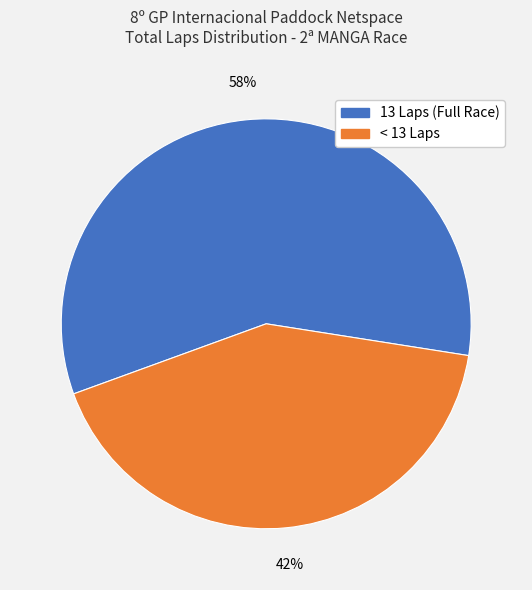

How many slices are in this pie chart?

2